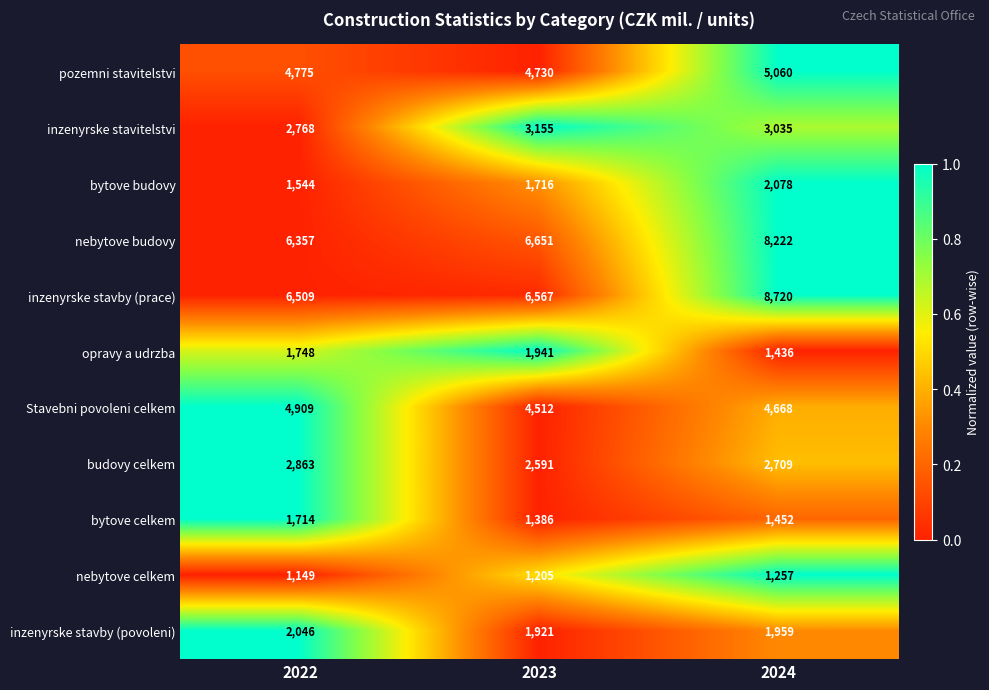

Read the opravy a udrzba value at 2023.

1941